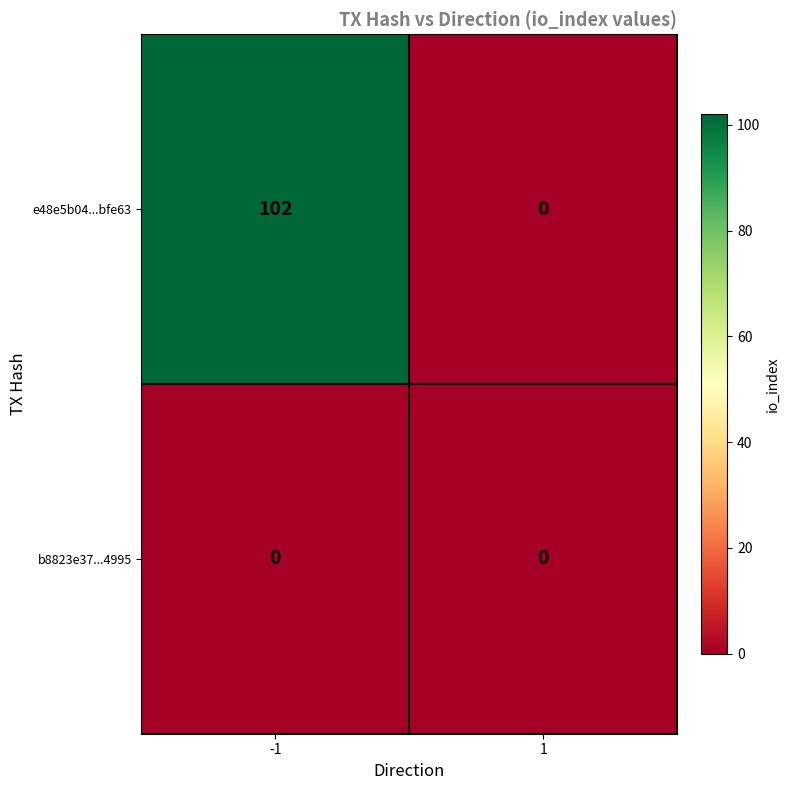

Which series changed the most between -1 and 1?

e48e5b04...bfe63